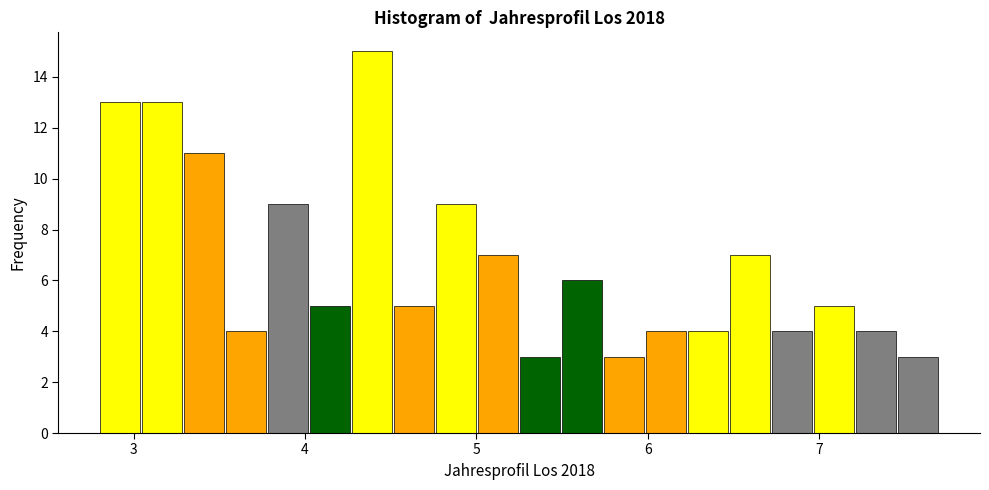

Around what value on the x-axis is the tallest bar? Give the approximate position of its centre, as read against the axis.

4.4